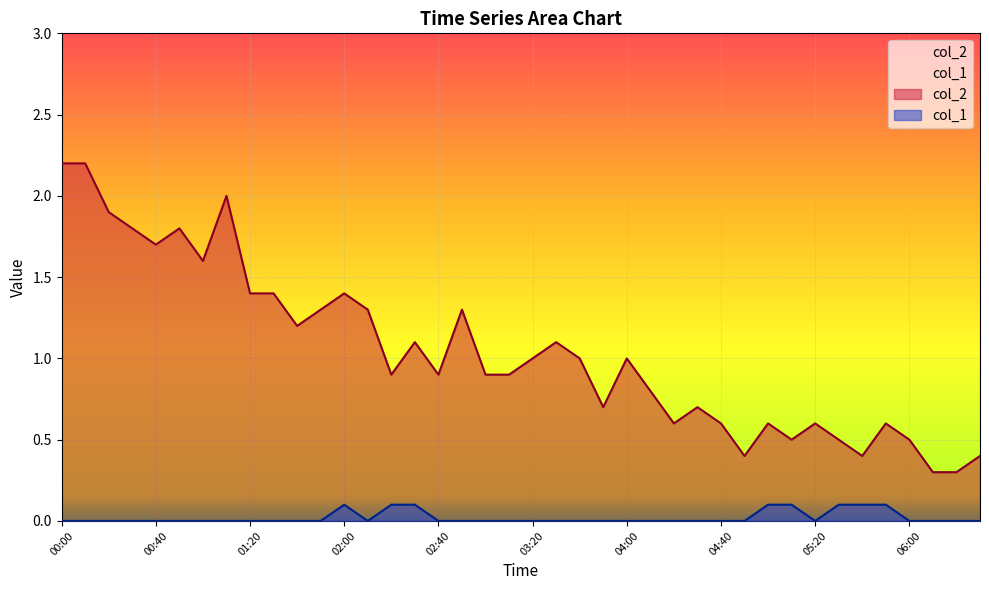

Which series changed the most between 03:40 and 06:30?

col_2